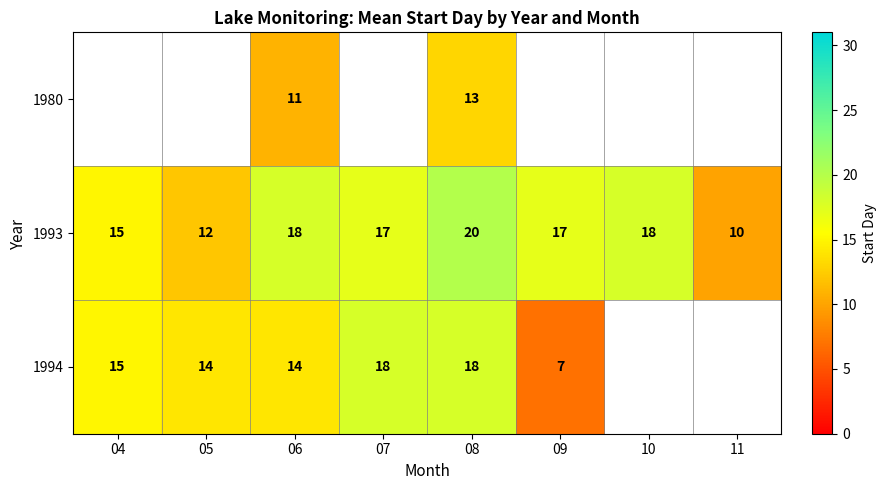

True or false: 1993 has a value of 5 at 05.

False